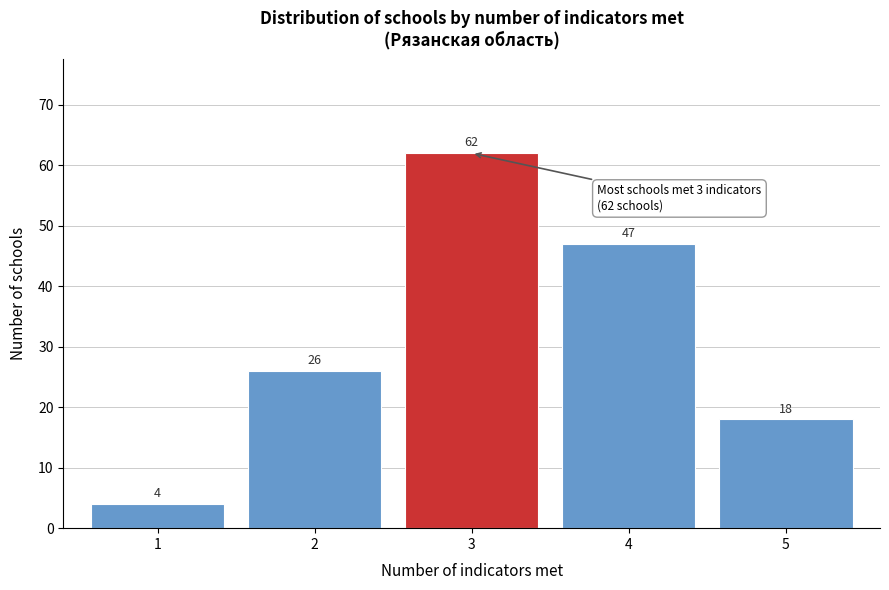

Reading right to left, list all the values displayed in this chart.

18	47	62	26	4